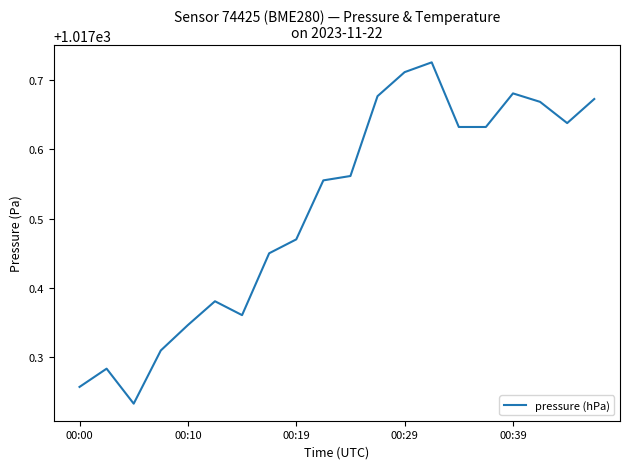

What is the difference between the maximum and minimum values?

0.5